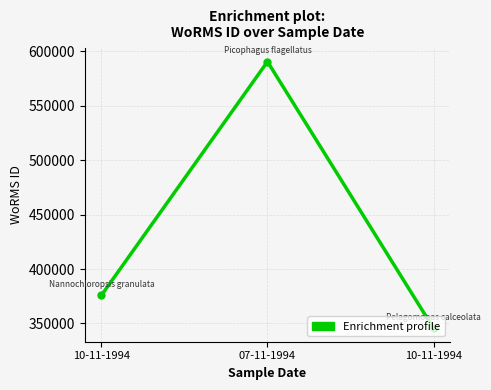

How many lines are shown in the chart?

1